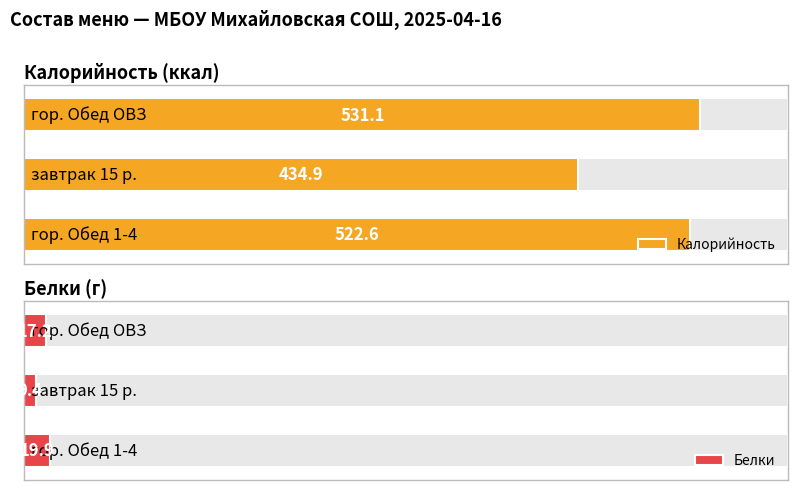

Reading right to left, what are all the values shown in this chart?

Калорийность: 2=531.1	1=434.9	0=522.6
Белки: 2=17.2	1=9.4	0=19.9